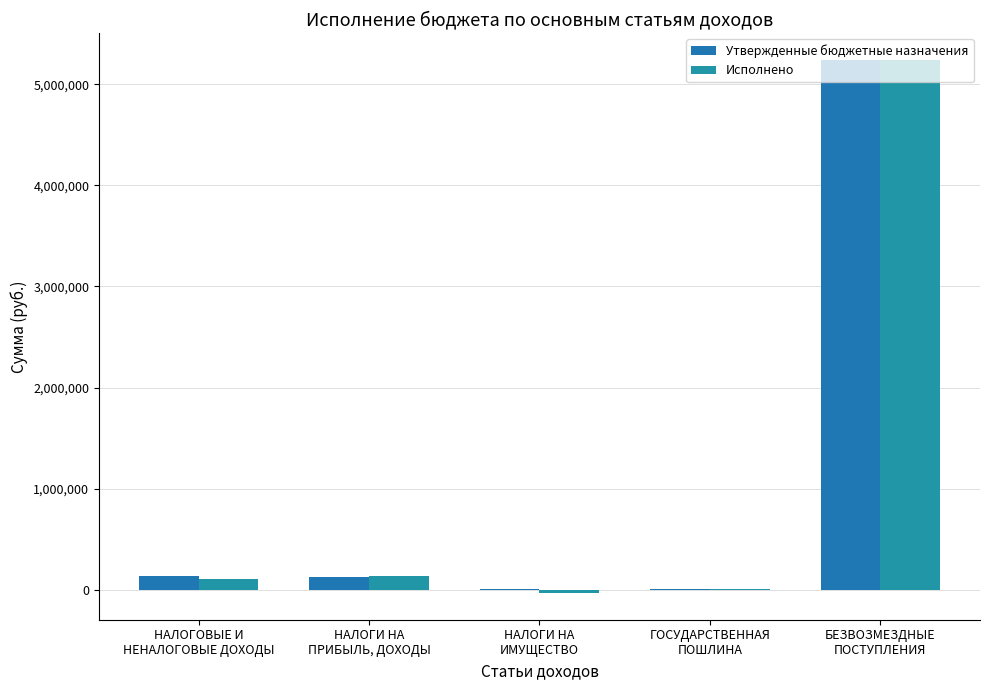

What is the total value across all series at НАЛОГИ НА
ПРИБЫЛЬ, ДОХОДЫ?

266414.1